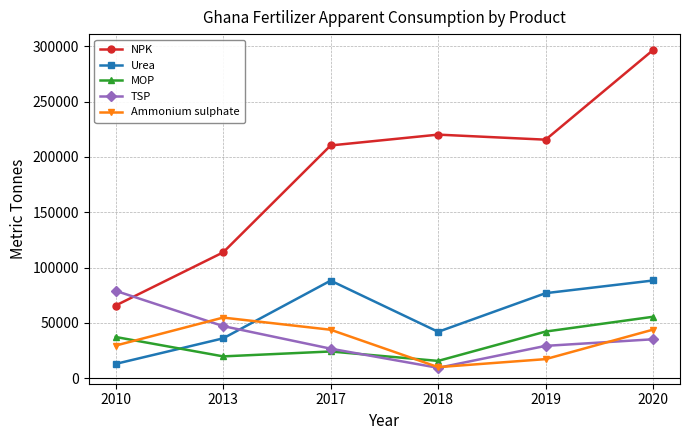

Which series has the largest range (max minus min)?

NPK